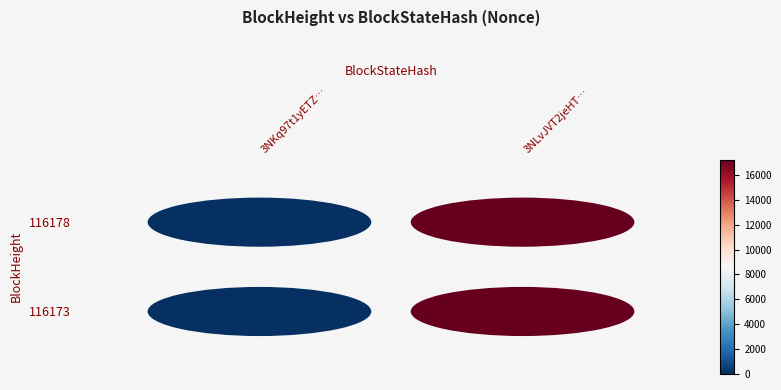

Reading left to right, extract all data points from this chart.

3NKq97t1yETZFZFg1VGubo2PQrvvK53YqEUHfmC: 0=0	1=17220
3NLvJVT2jeHT1jmz6qkiCxJpQszsmCbMzyNothq: 0=0	1=17220